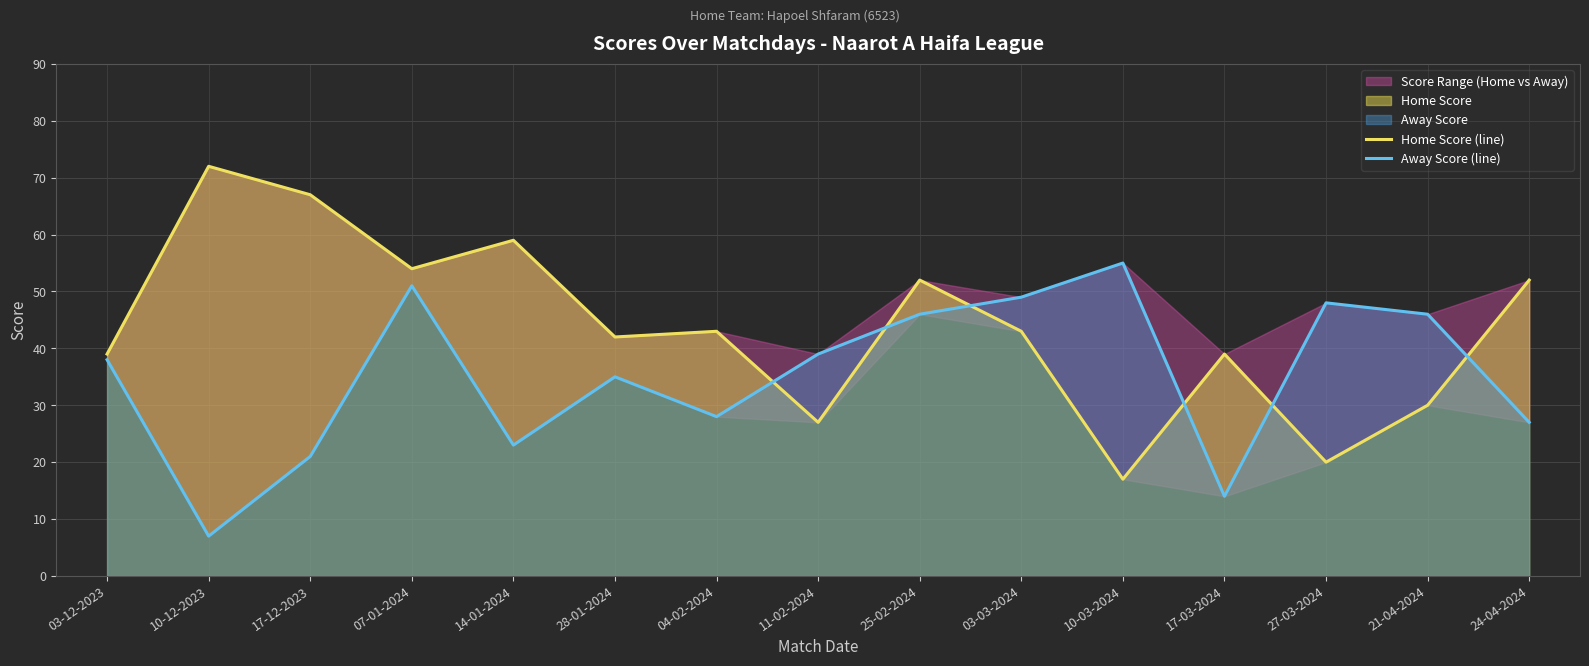

What is the difference between the second highest and minimum values in the Away Score (line) series?

44